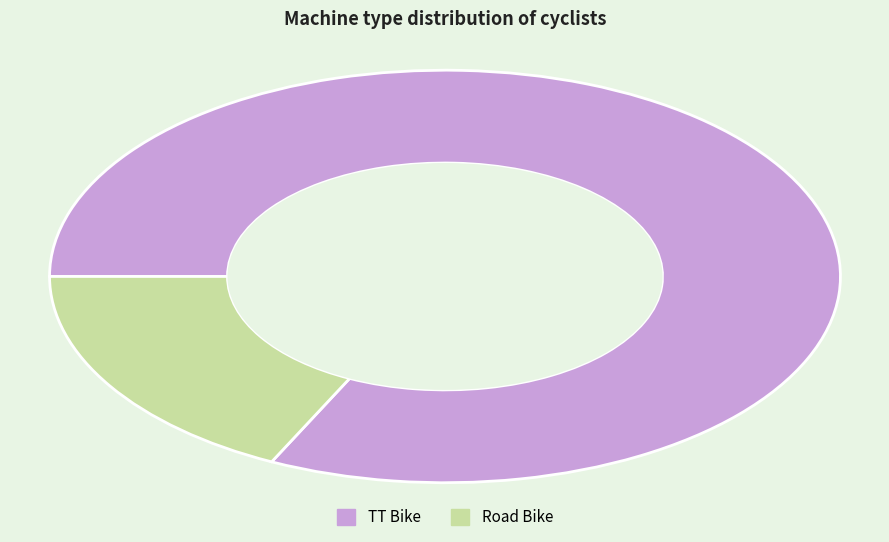

Which category has the biggest portion of the pie?

TT Bike